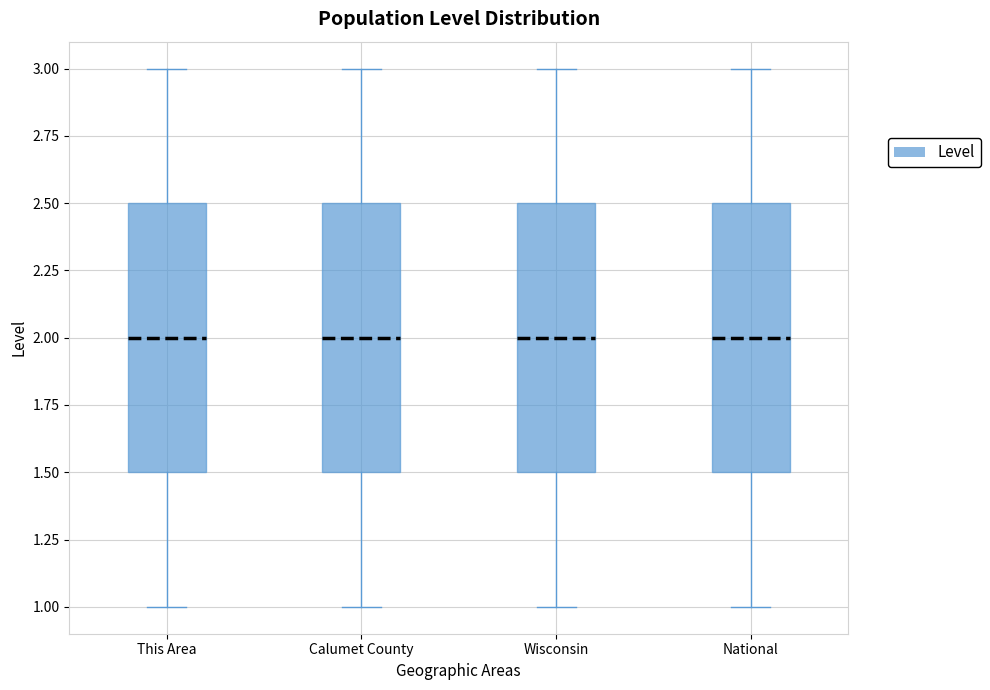

Reading left to right, read every box against the y-axis: the position of its median line, the range the box covers, and the ends of its whiskers. The values are not printed on the chart, so give them approximately, as read against the axis.

This Area: median 2.0, box 1.5 to 2.5, whiskers 1.0 to 3.0
Calumet County: median 2.0, box 1.5 to 2.5, whiskers 1.0 to 3.0
Wisconsin: median 2.0, box 1.5 to 2.5, whiskers 1.0 to 3.0
National: median 2.0, box 1.5 to 2.5, whiskers 1.0 to 3.0